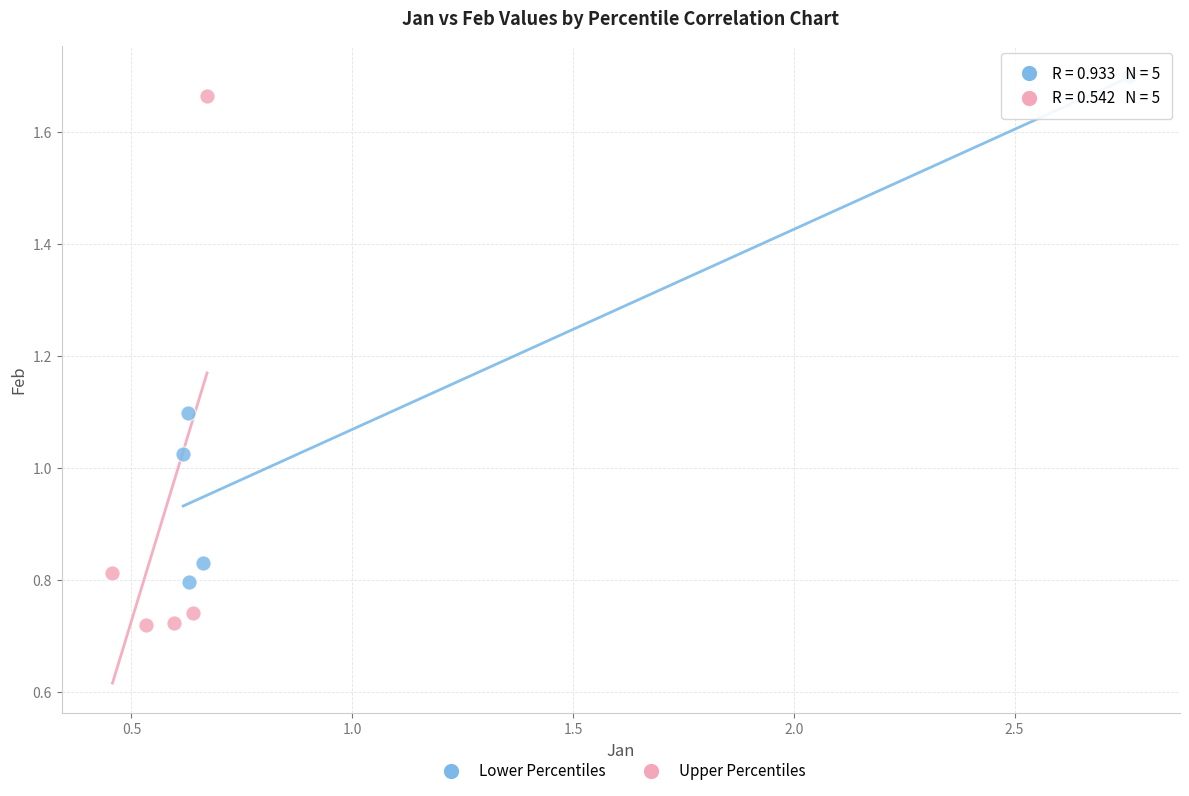

Which series reaches the maximum Y coordinate?

Lower Percentiles